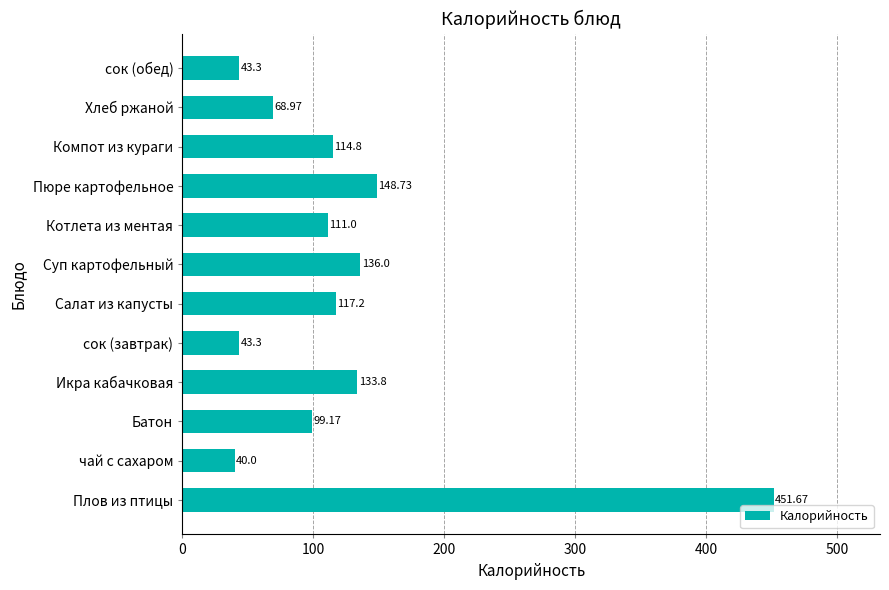

What is the difference between the values at сок (завтрак) and Котлета из ментая?

67.7